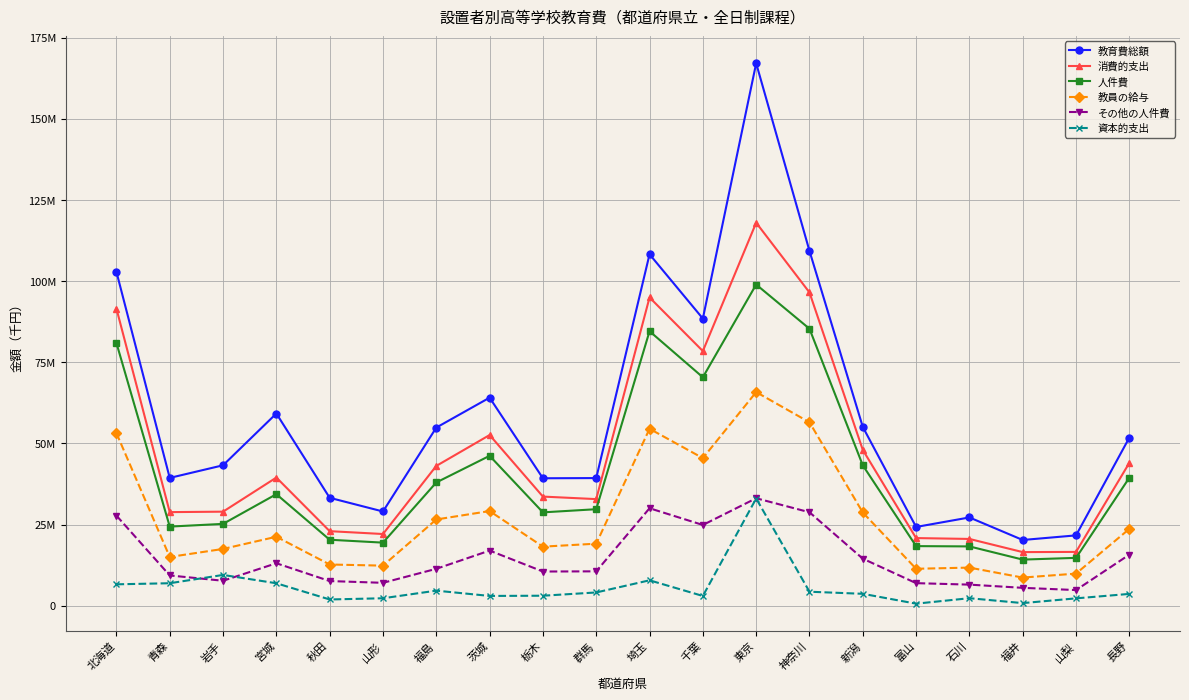

What is the label of the 9th point from the left?

栃木